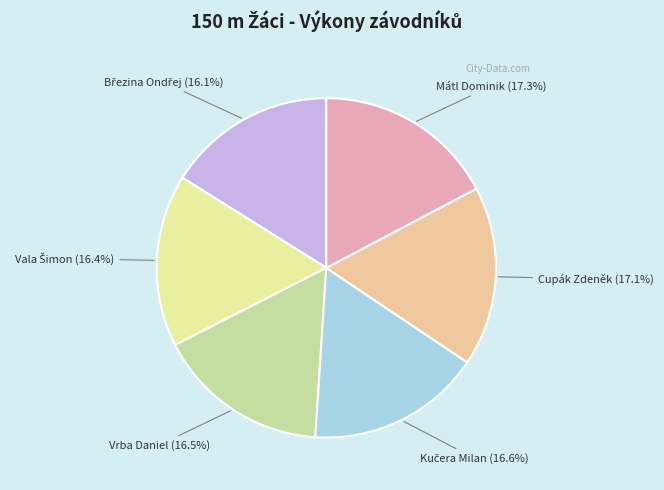

How many segments does this pie chart have?

6